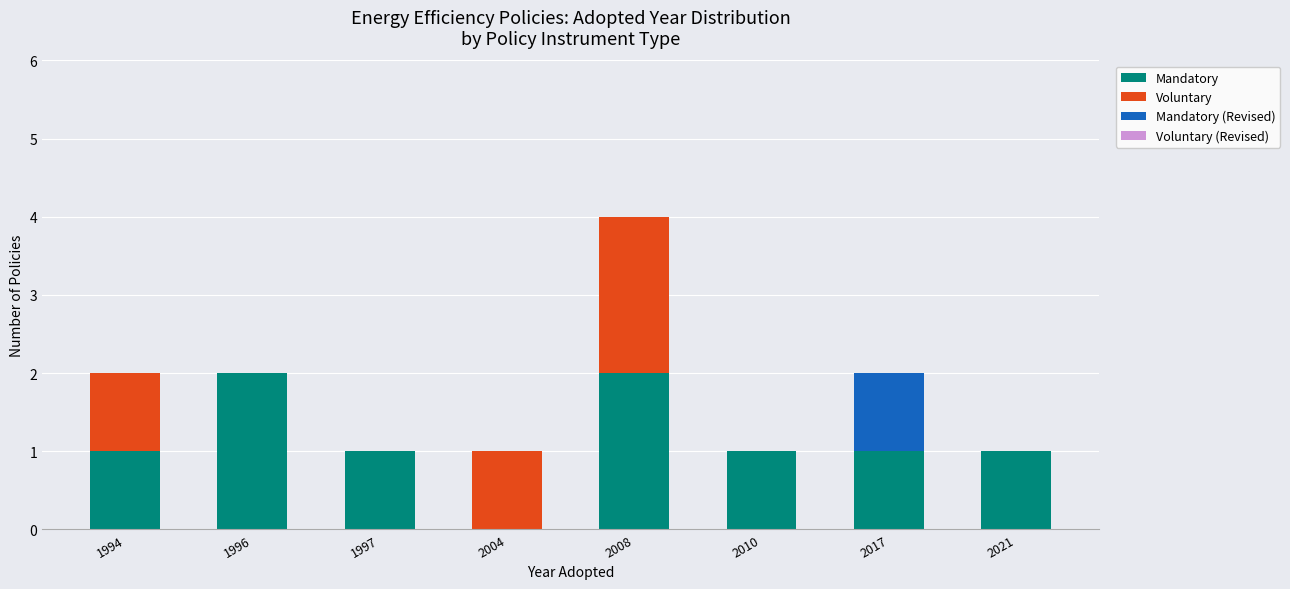

The value of Mandatory at 2010 is 1. True or false?

True